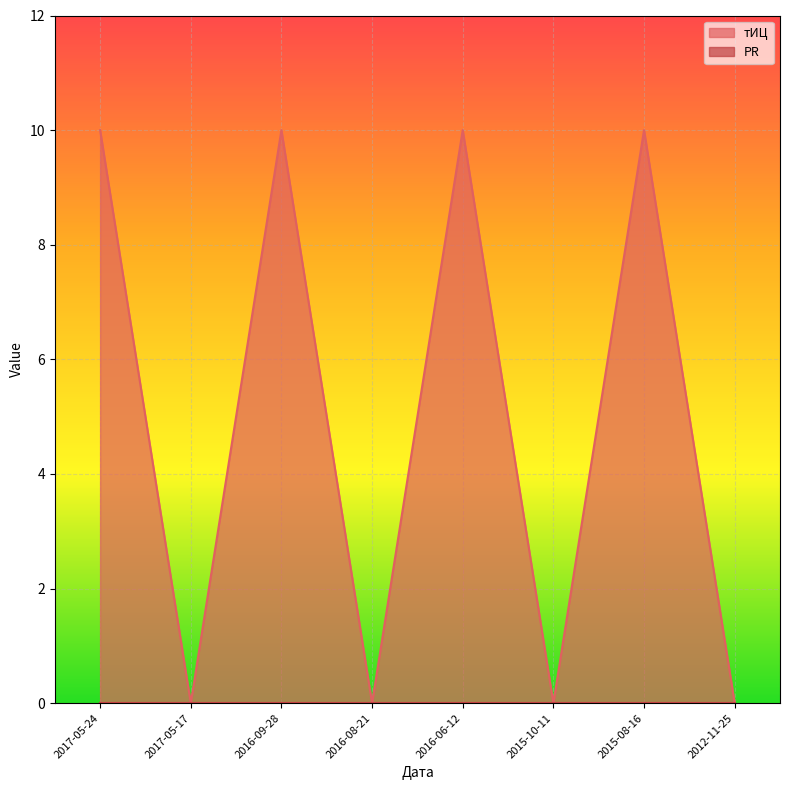

Rank the categories by value from lowest to highest.

2017-05-17, 2016-08-21, 2015-10-11, 2012-11-25, 2017-05-24, 2016-09-28, 2016-06-12, 2015-08-16